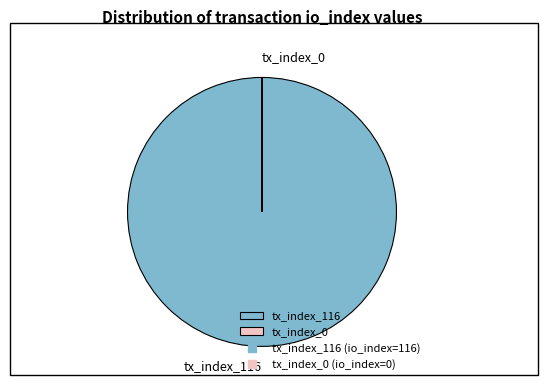

Is there any slice that represents more than half of the pie?

Yes